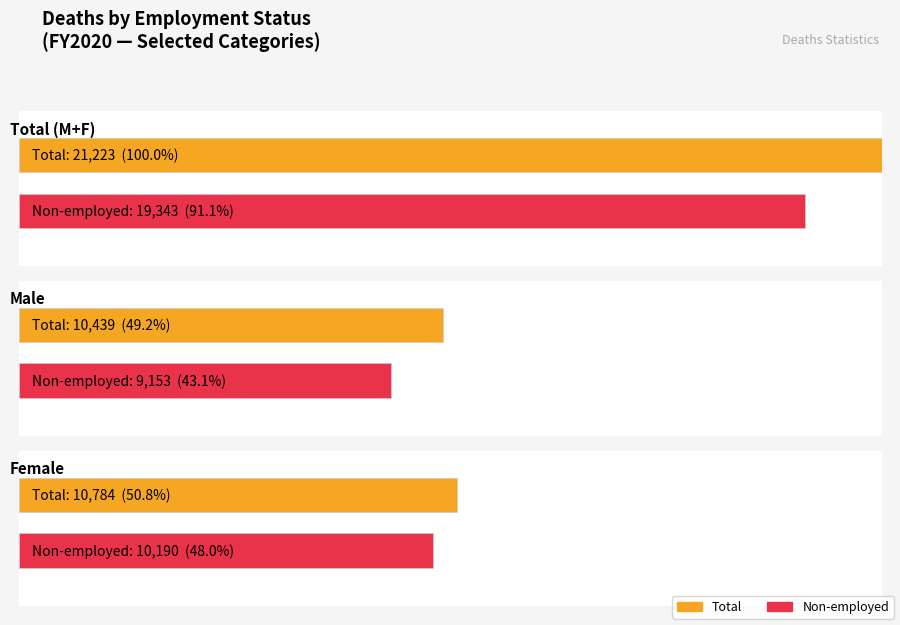

The value of Total at 01000 Female is 129. True or false?

False